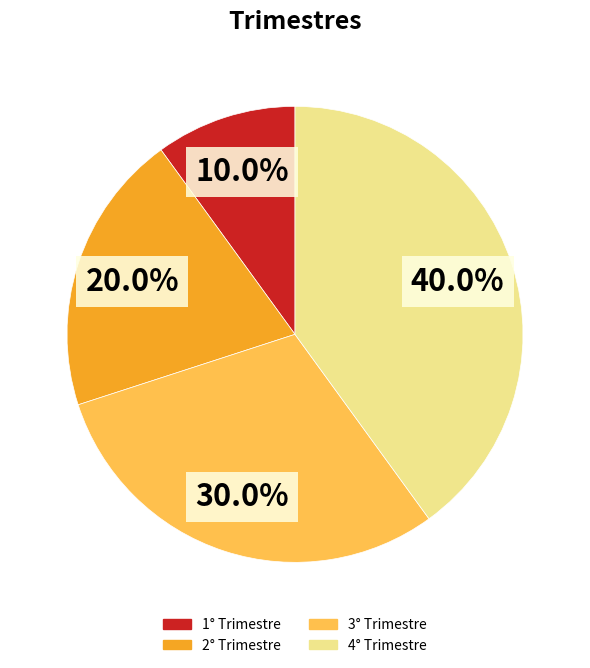

Rank the categories by value from lowest to highest.

1° Trimestre, 2° Trimestre, 3° Trimestre, 4° Trimestre